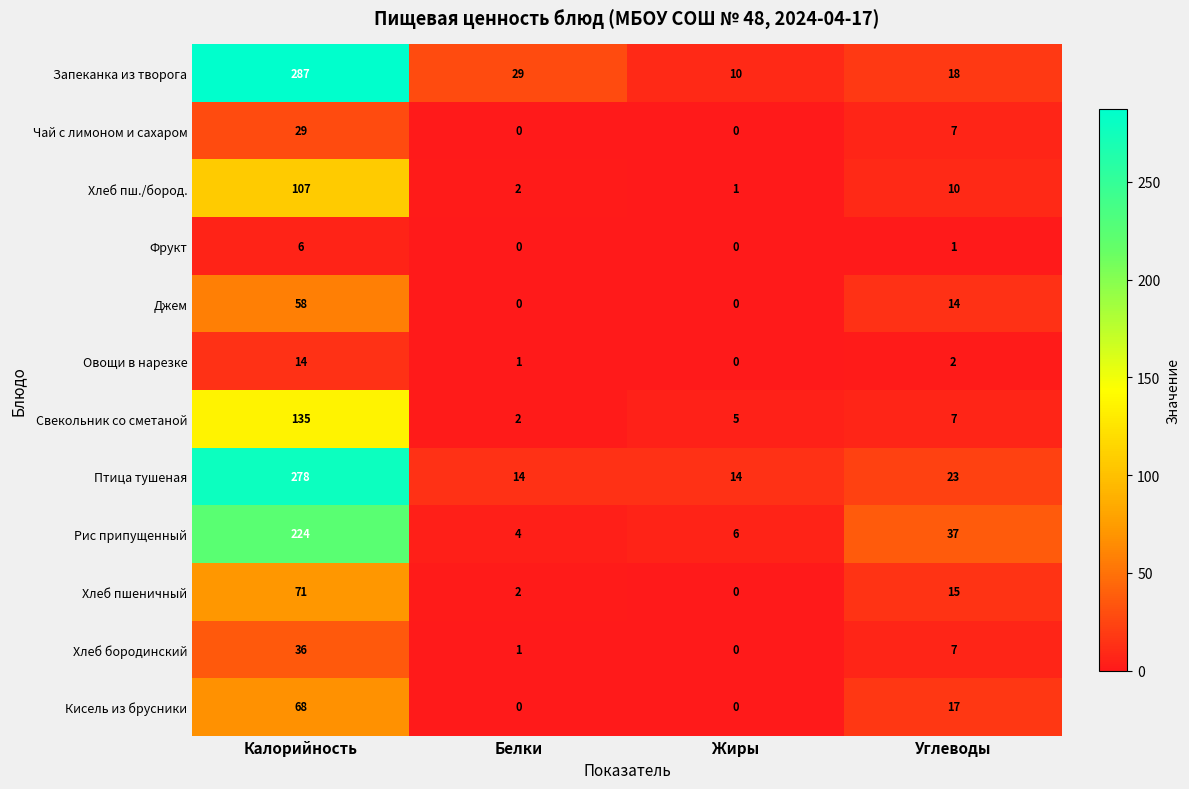

List the series in order of their peak value, lowest first.

Фрукт, Овощи в нарезке, Чай с лимоном и сахаром, Хлеб бородинский, Джем, Кисель из брусники, Хлеб пшеничный, Хлеб пш./бород., Свекольник со сметаной, Рис припущенный, Птица тушеная, Запеканка из творога